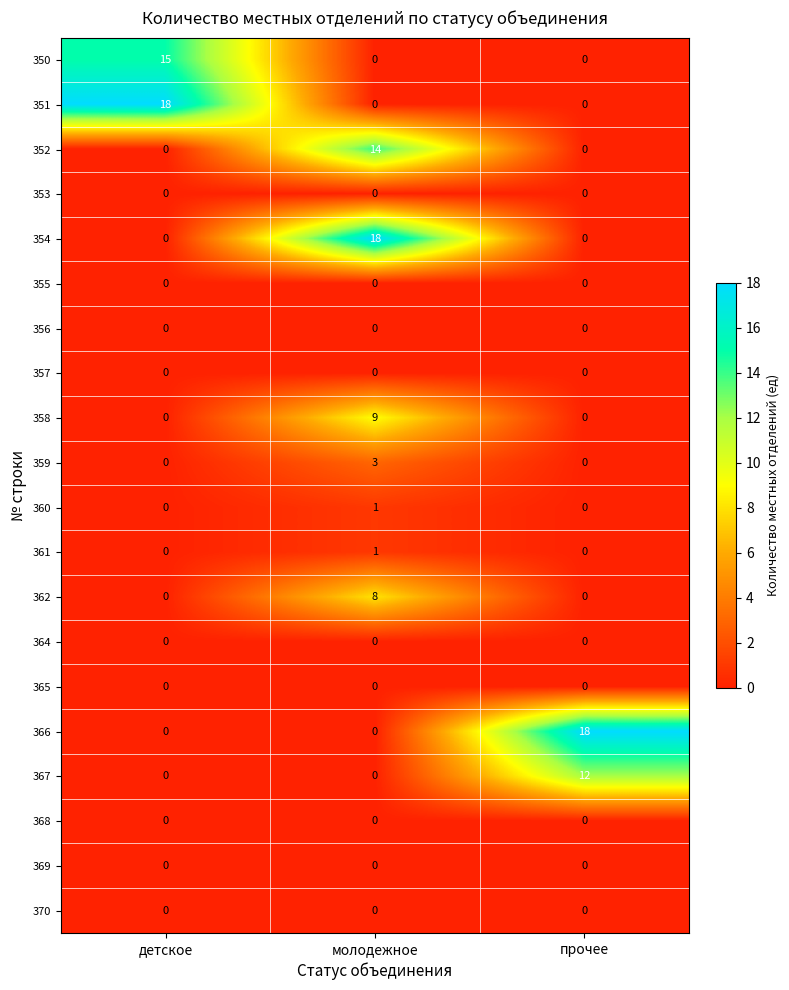

At how many categories does at least one series exceed 2?

3